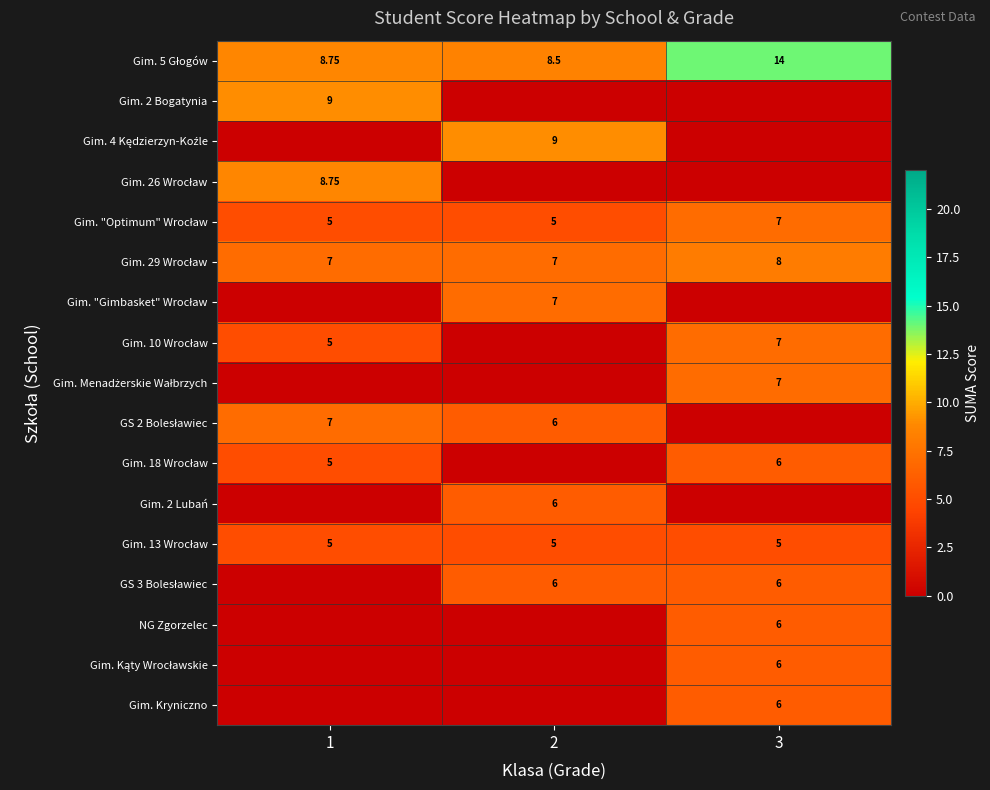

Which category has the highest value across all series?

3